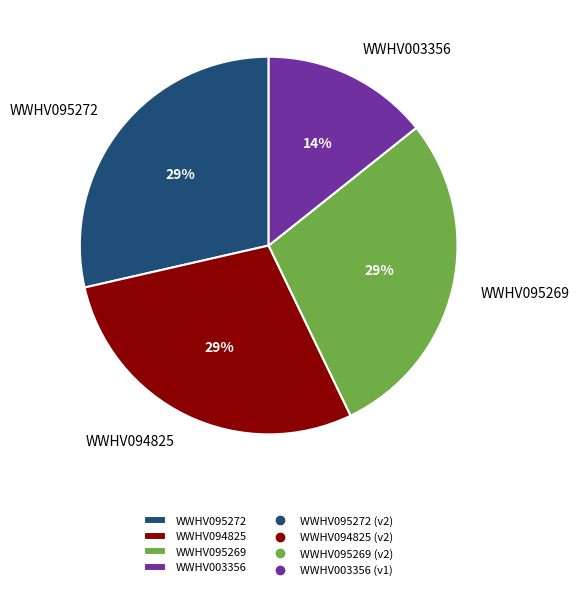

Which slice is the smallest?

WWHV003356